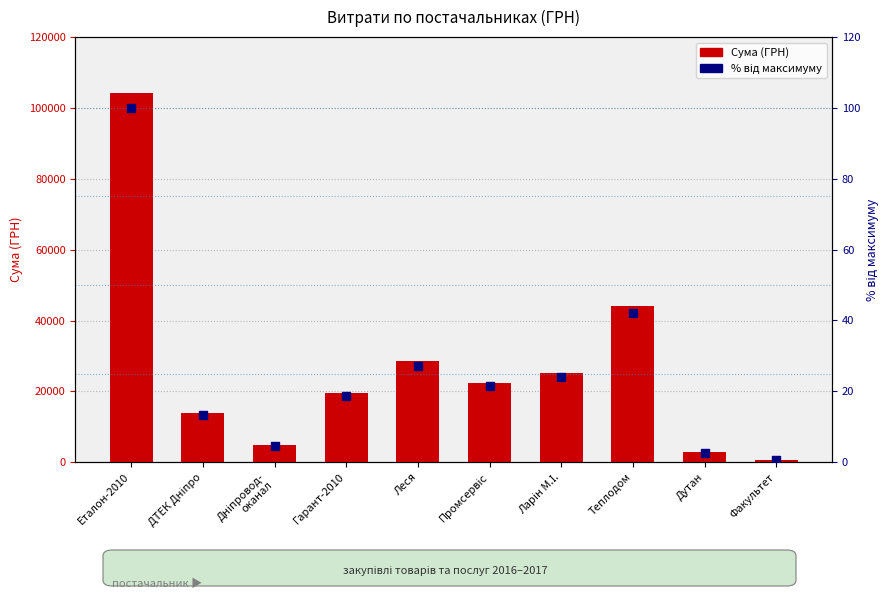

Which series has the widest spread of Y values?

СУМА (ГРН)